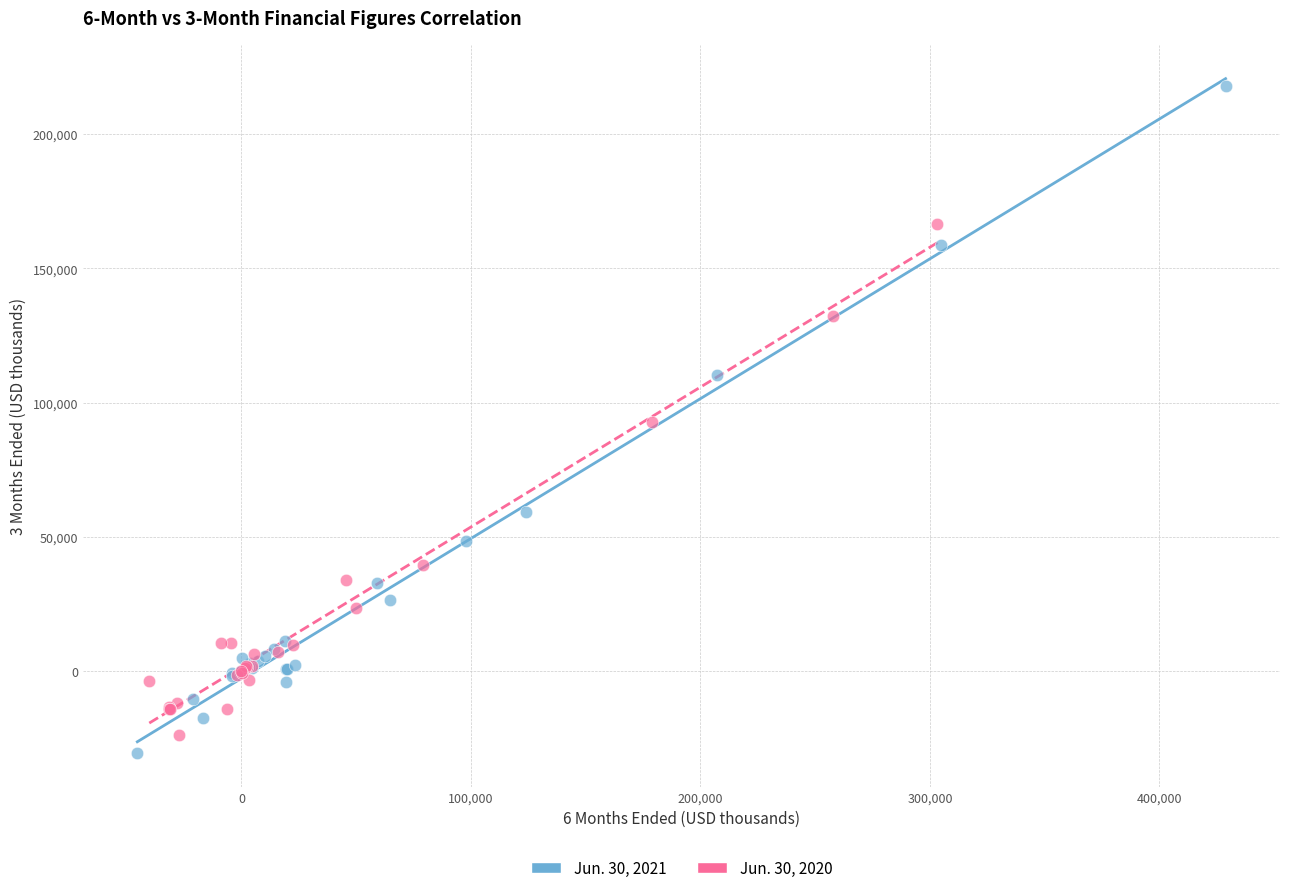

Which series reaches the maximum Y coordinate?

Jun. 30, 2021